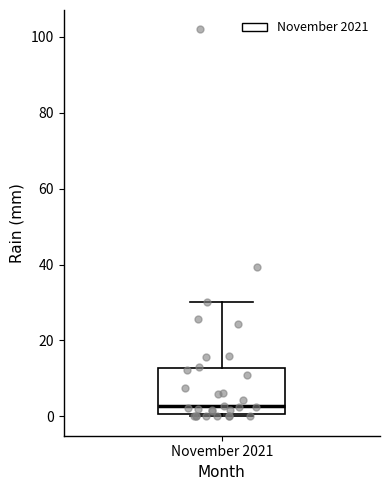

Where is the upper edge of the box for November 2021 on the y-axis? The values are not printed on the chart, so give them approximately, as read against the axis.

12